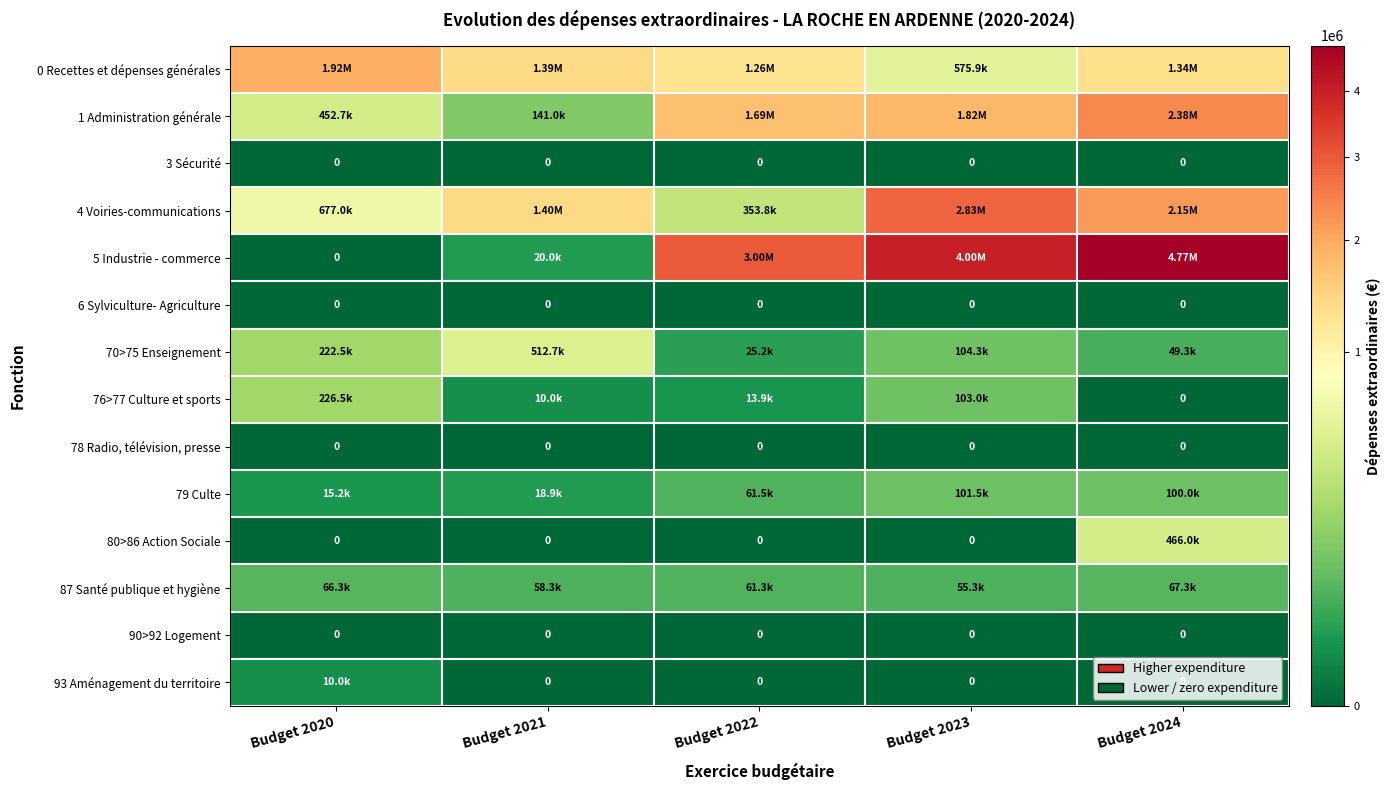

Where is 0 Recettes et dépenses générales nearest to the value 1247941?

Budget 2022